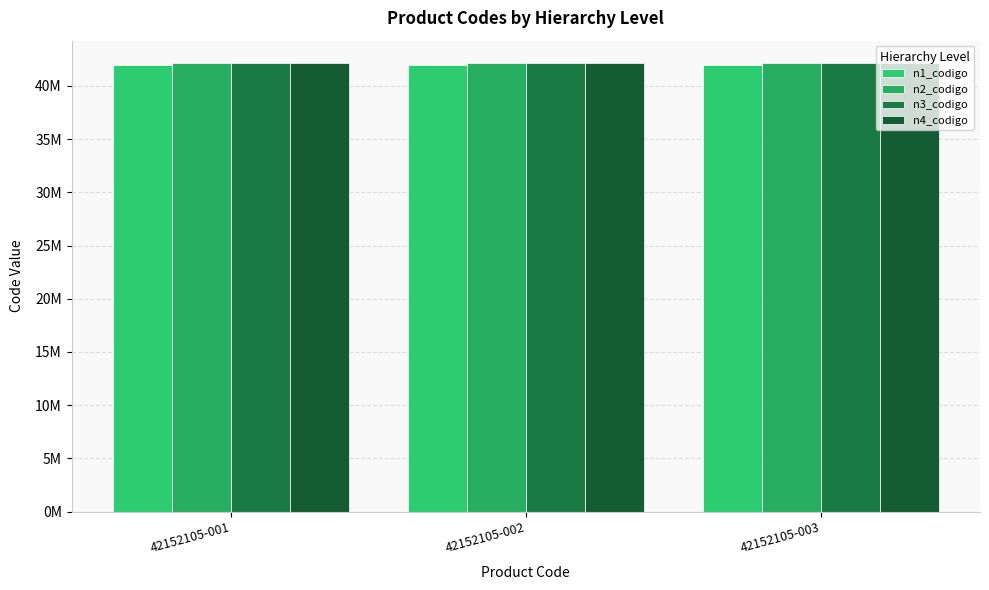

Are the bars horizontal?

No